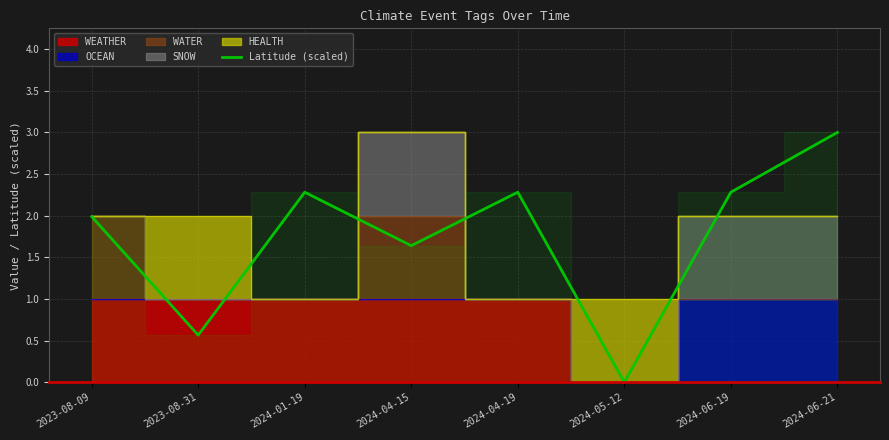

Between 2024-05-12 and 2023-08-09, which is larger?

2023-08-09